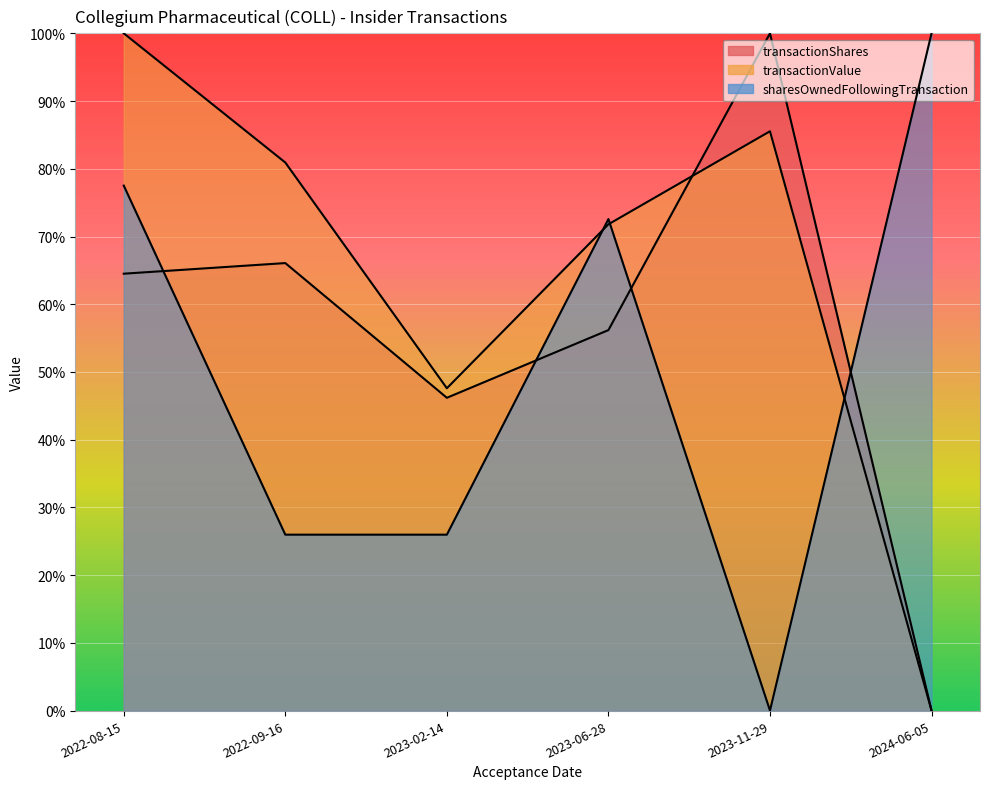

At which label does transactionValue reach its minimum?

2024-06-05